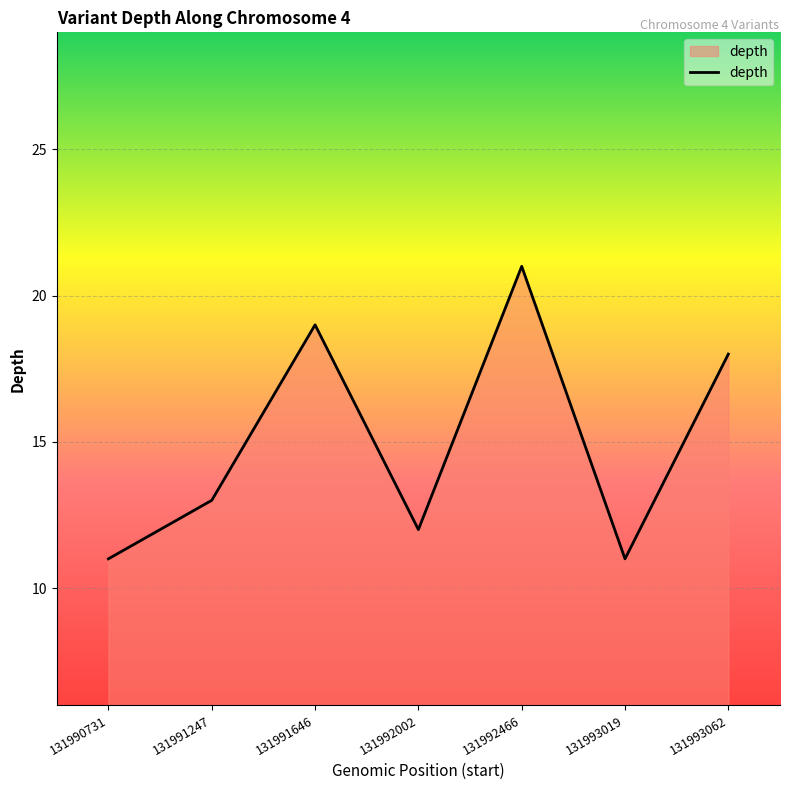

What is the difference between the values at 131992002 and 131993062?

6